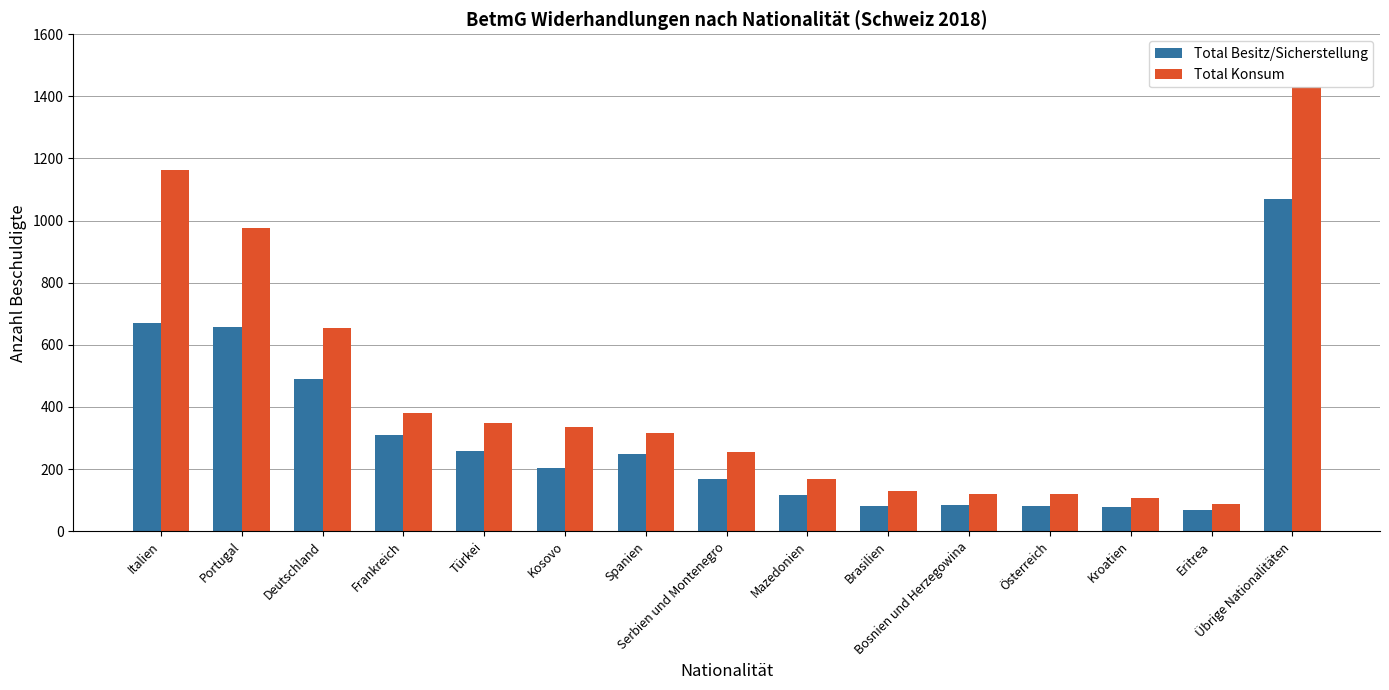

At which category is the sum across all series the highest?

Übrige Nationalitäten